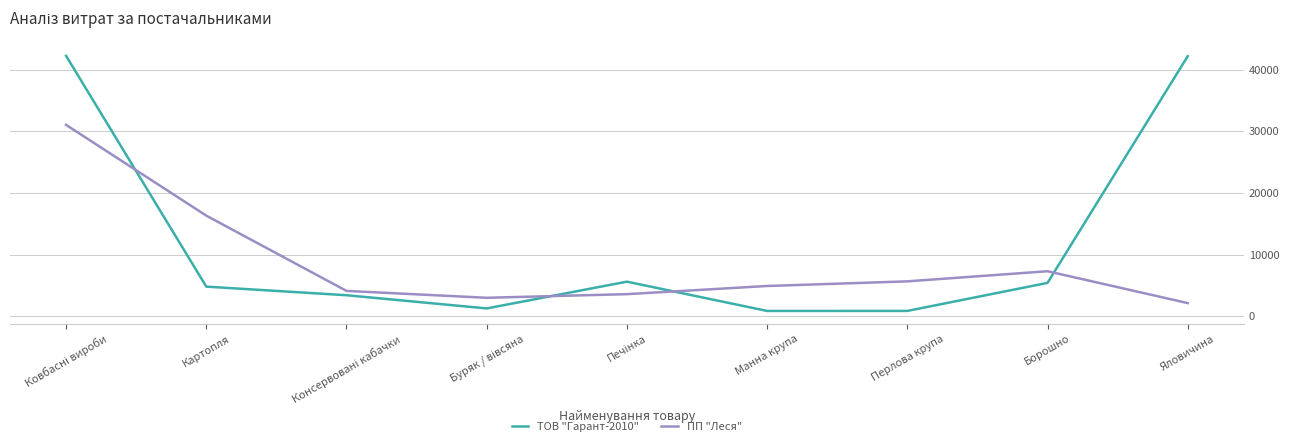

In ТОВ "Гарант-2010", how many points are higher than both neighbors (excluding endpoints)?

1